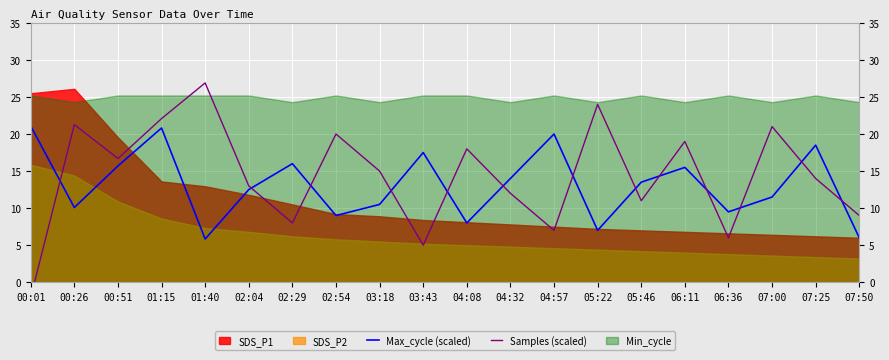

Is it true that Max_cycle (scaled) equals 9.5 at 06:36?

True